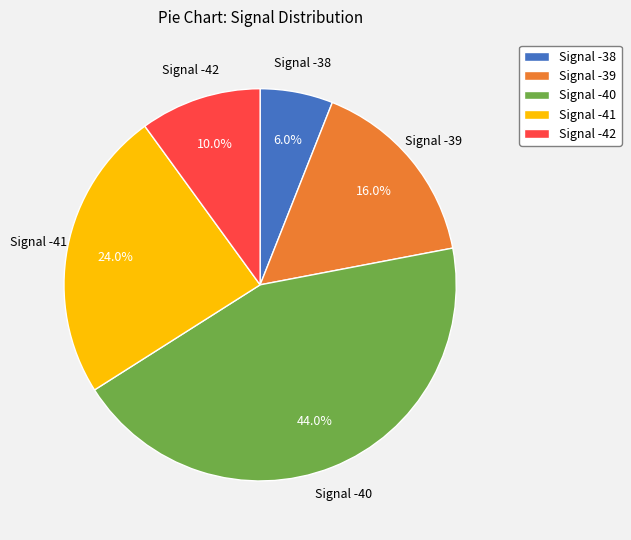

Does Signal -40 account for over 50% of the chart?

No